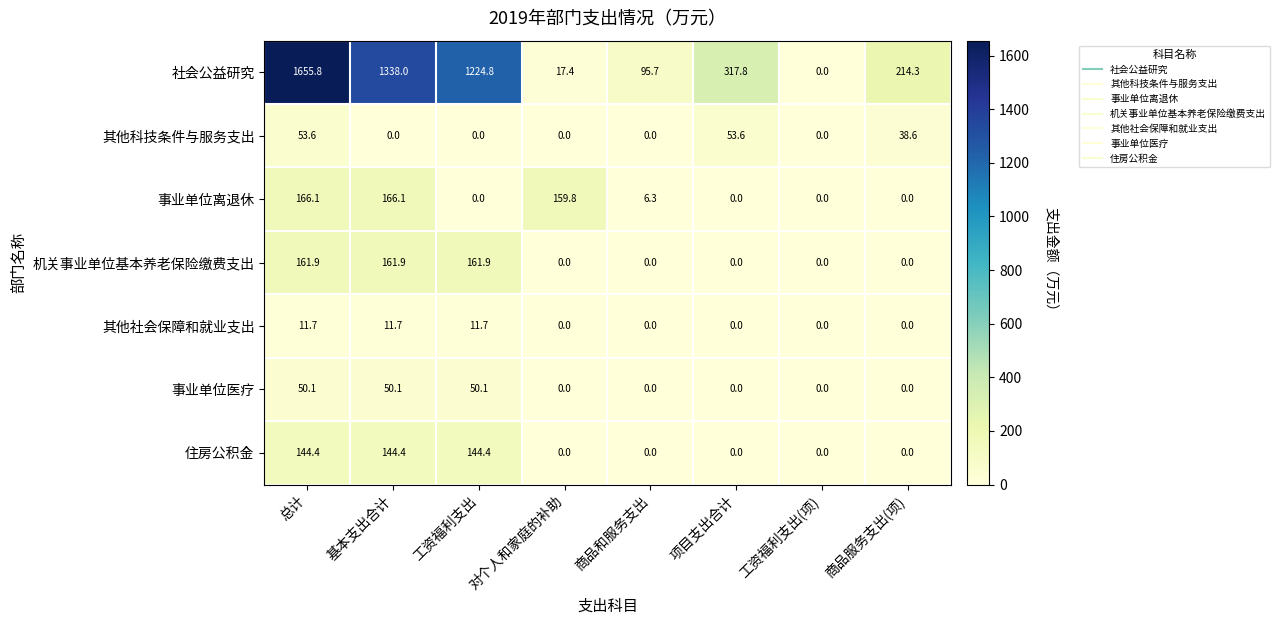

The value of 住房公积金 at 对个人和家庭的补助 is 0.0. True or false?

True